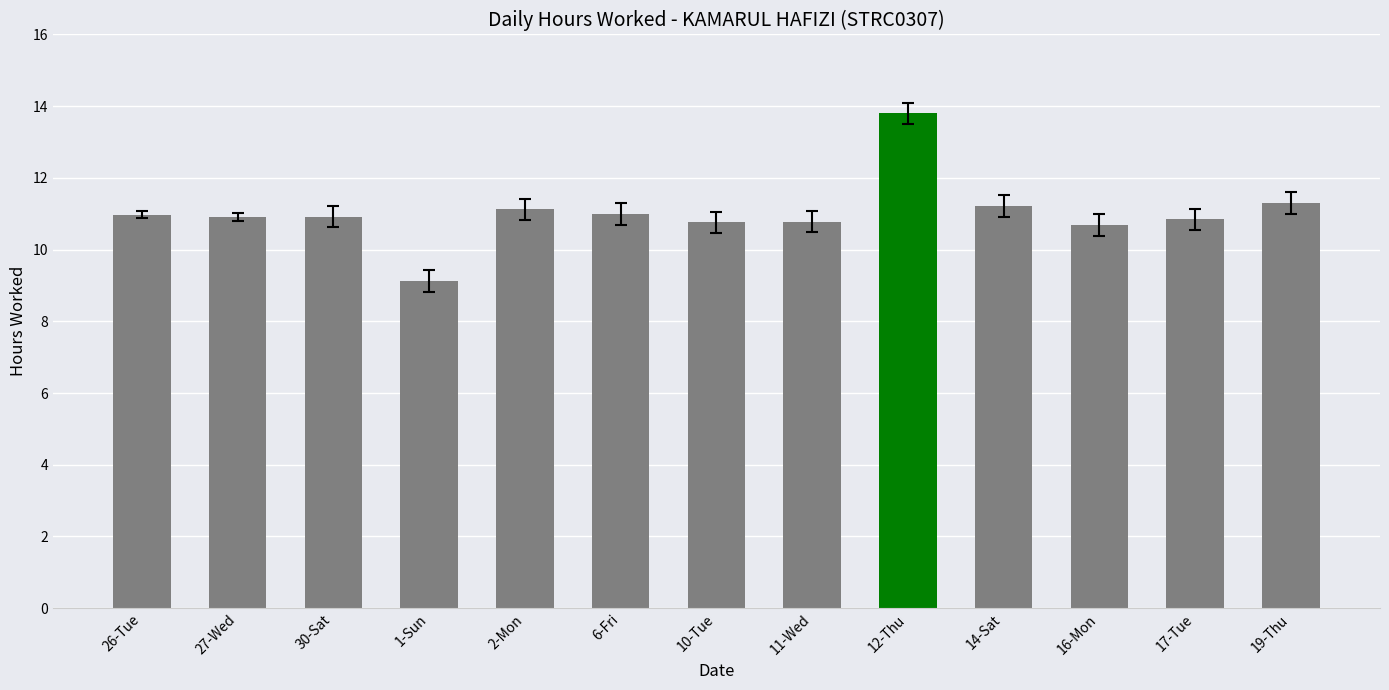

What is the label of the 10th bar from the left?

14-Sat